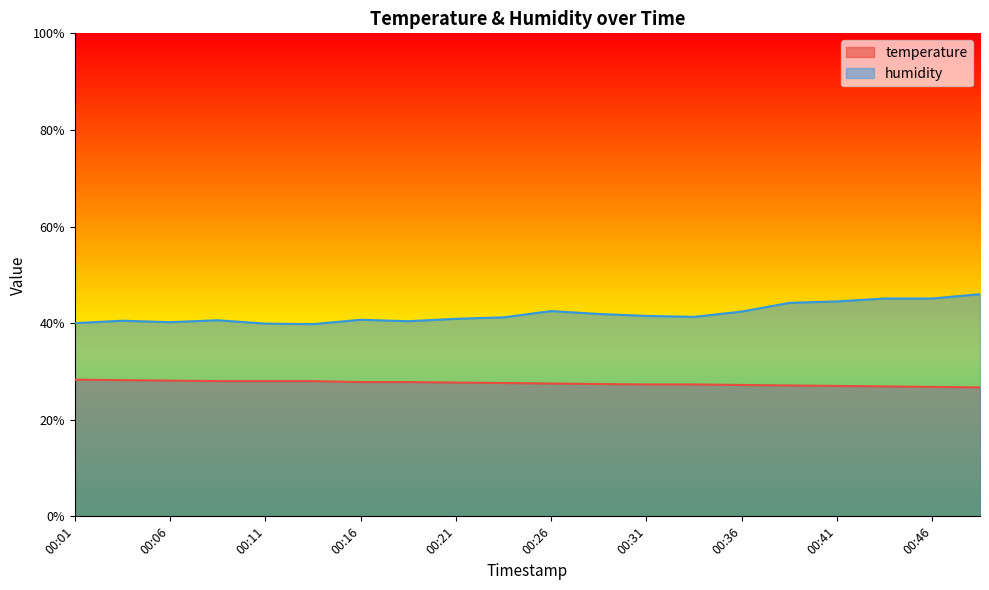

Rank the series at 00:16 from lowest to highest value.

temperature, humidity